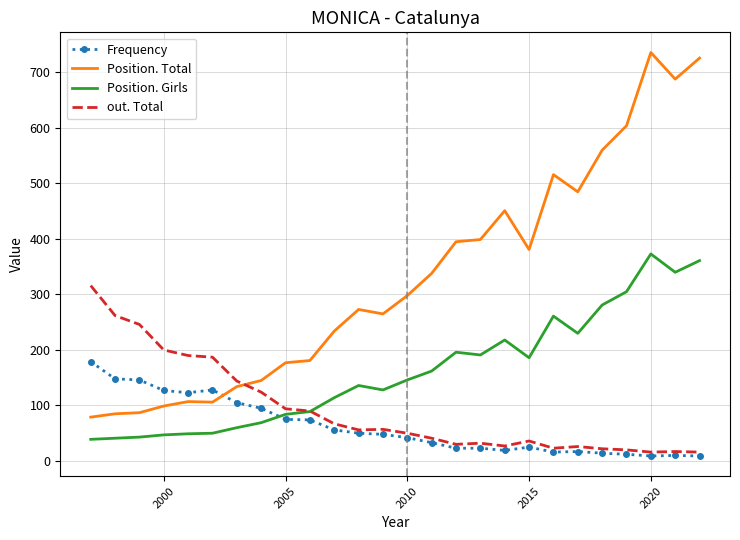

Which series has the largest total across all categories?

Position. Total